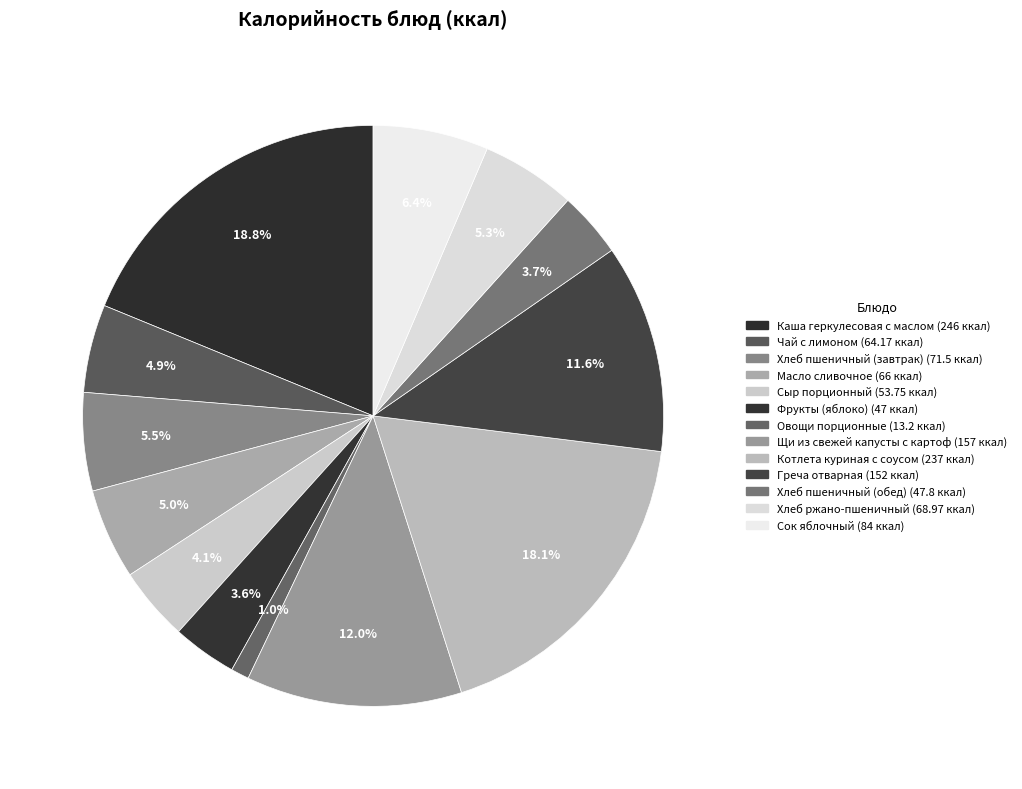

What is the ratio of the value at Овощи порционные to the value at Котлета куриная с соусом?

0.1